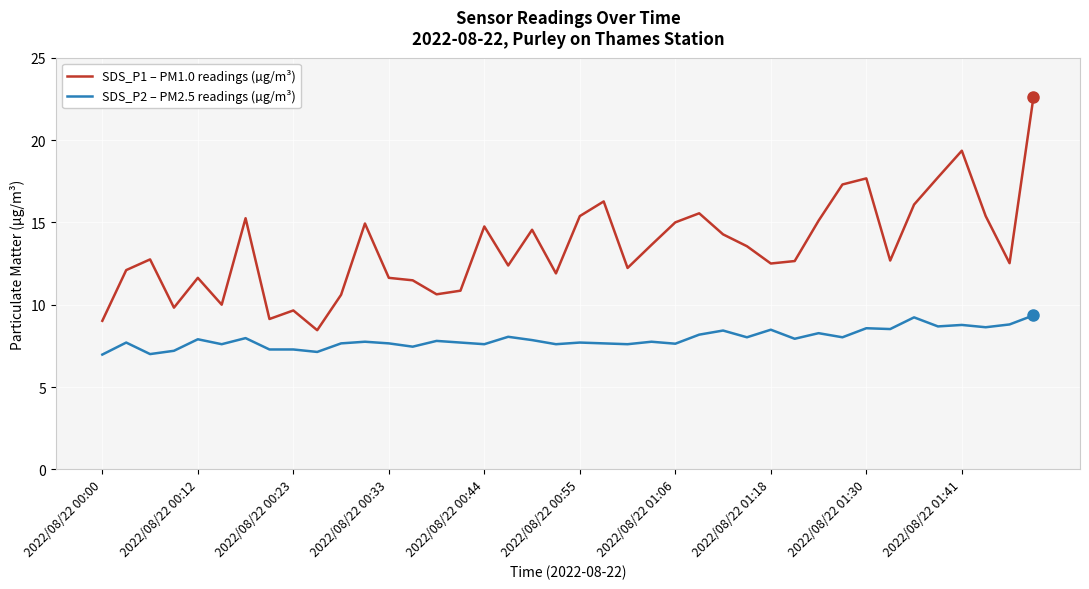

In SDS_P1 – PM1.0 readings (µg/m³), how many points are lower than both neighbors (excluding endpoints)?

11